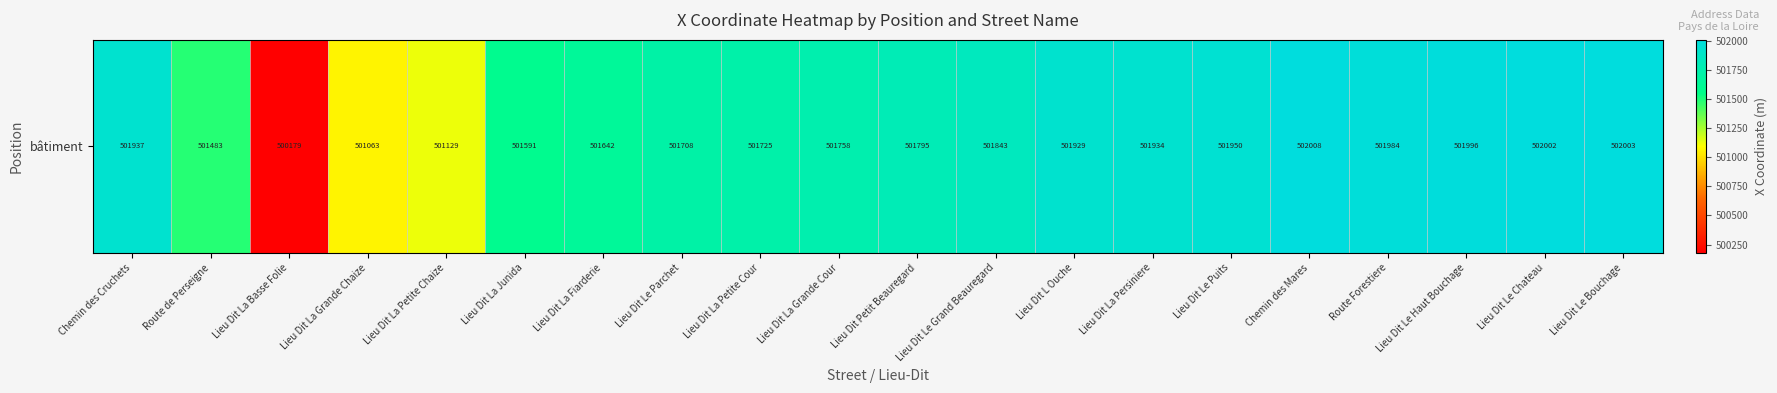

Reading right to left, extract all data points from this chart.

Lieu Dit Le Bouchage=502002.9	Lieu Dit Le Chateau=502002.2	Lieu Dit Le Haut Bouchage=501995.7	Route Forestiere=501984.4	Chemin des Mares=502008.1	Lieu Dit Le Puits=501949.8	Lieu Dit La Persiniere=501934.0	Lieu Dit L Ouche=501929.3	Lieu Dit Le Grand Beauregard=501842.5	Lieu Dit Petit Beauregard=501794.6	Lieu Dit La Grande Cour=501757.9	Lieu Dit La Petite Cour=501724.9	Lieu Dit Le Parchet=501708.2	Lieu Dit La Fiarderie=501642.2	Lieu Dit La Junida=501591.2	Lieu Dit La Petite Chaize=501128.9	Lieu Dit La Grande Chaize=501063.3	Lieu Dit La Basse Folie=500178.9	Route de Perseigne=501483.3	Chemin des Cruchets=501936.5